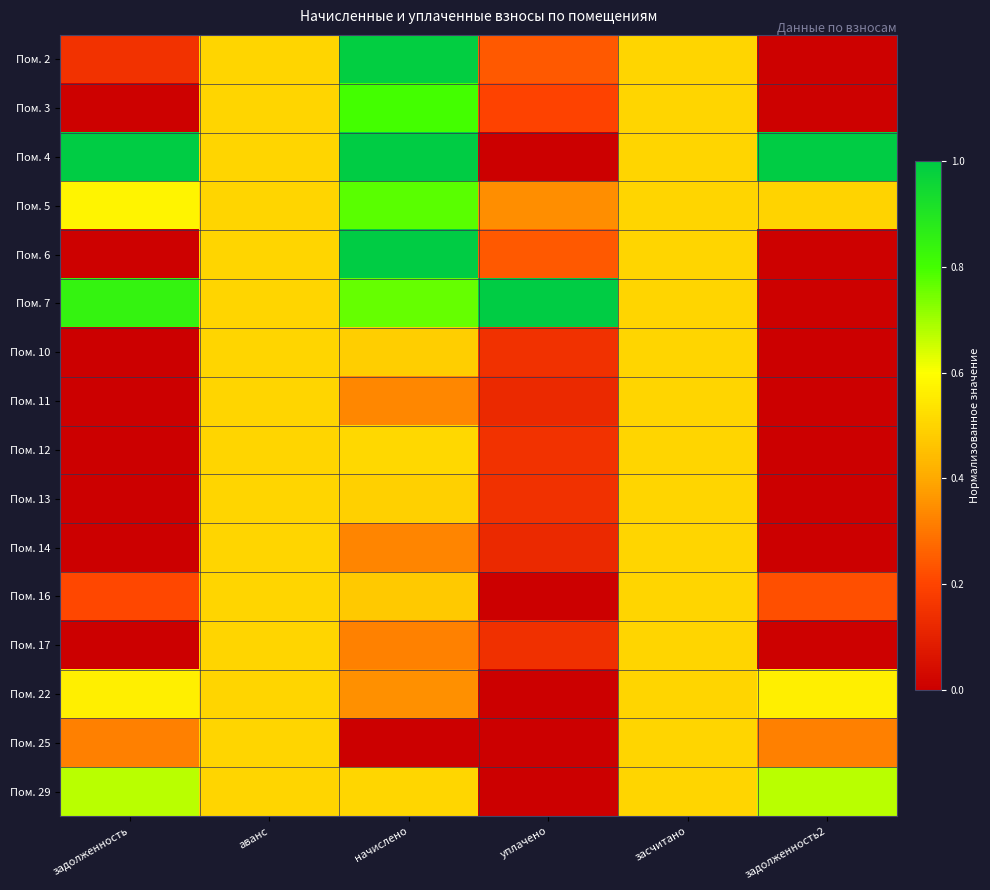

Reading right to left, extract all data points from this chart.

Пом. 2: задолженность2=0.0	засчитано=0.5	уплачено=0.2	начислено=1.0	аванс=0.5	задолженность=0.1
Пом. 3: задолженность2=0.0	засчитано=0.5	уплачено=0.2	начислено=0.8	аванс=0.5	задолженность=0.0
Пом. 4: задолженность2=1.0	засчитано=0.5	уплачено=0.0	начислено=1.0	аванс=0.5	задолженность=1.0
Пом. 5: задолженность2=0.5	засчитано=0.5	уплачено=0.3	начислено=0.8	аванс=0.5	задолженность=0.6
Пом. 6: задолженность2=0.0	засчитано=0.5	уплачено=0.2	начислено=1.0	аванс=0.5	задолженность=0.0
Пом. 7: задолженность2=0.0	засчитано=0.5	уплачено=1.0	начислено=0.8	аванс=0.5	задолженность=0.8
Пом. 10: задолженность2=0.0	засчитано=0.5	уплачено=0.1	начислено=0.5	аванс=0.5	задолженность=0.0
Пом. 11: задолженность2=0.0	засчитано=0.5	уплачено=0.1	начислено=0.3	аванс=0.5	задолженность=0.0
Пом. 12: задолженность2=0.0	засчитано=0.5	уплачено=0.2	начислено=0.5	аванс=0.5	задолженность=0.0
Пом. 13: задолженность2=0.0	засчитано=0.5	уплачено=0.1	начислено=0.5	аванс=0.5	задолженность=0.0
Пом. 14: задолженность2=0.0	засчитано=0.5	уплачено=0.1	начислено=0.3	аванс=0.5	задолженность=0.0
Пом. 16: задолженность2=0.2	засчитано=0.5	уплачено=0.0	начислено=0.5	аванс=0.5	задолженность=0.2
Пом. 17: задолженность2=0.0	засчитано=0.5	уплачено=0.1	начислено=0.3	аванс=0.5	задолженность=0.0
Пом. 22: задолженность2=0.6	засчитано=0.5	уплачено=0.0	начислено=0.3	аванс=0.5	задолженность=0.6
Пом. 25: задолженность2=0.3	засчитано=0.5	уплачено=0.0	начислено=0.0	аванс=0.5	задолженность=0.3
Пом. 29: задолженность2=0.7	засчитано=0.5	уплачено=0.0	начислено=0.5	аванс=0.5	задолженность=0.7